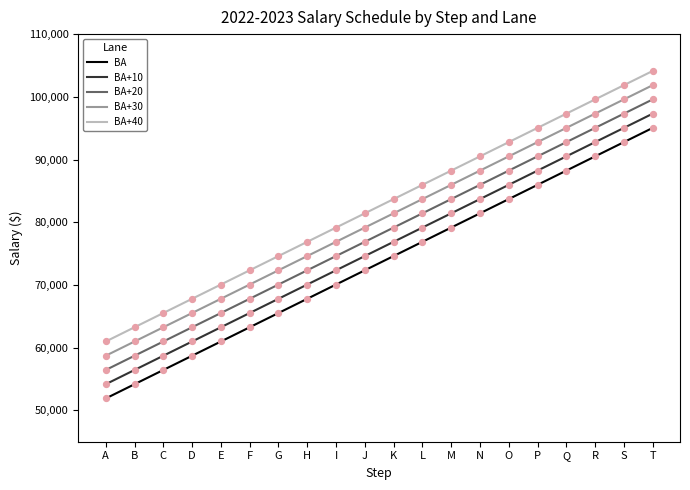

Which series has the largest total across all categories?

BA+40